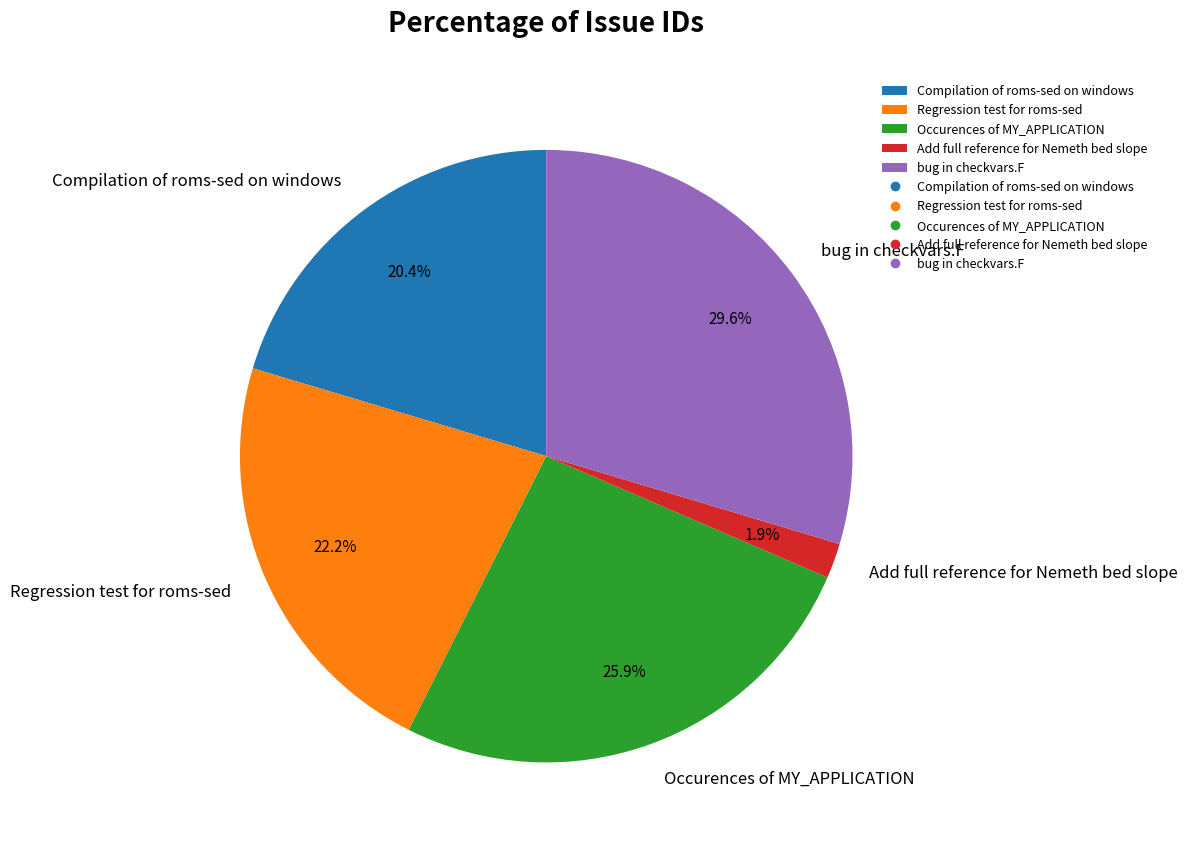

What is the ratio of the value at Regression test for roms-sed to the value at Compilation of roms-sed on windows?

1.1